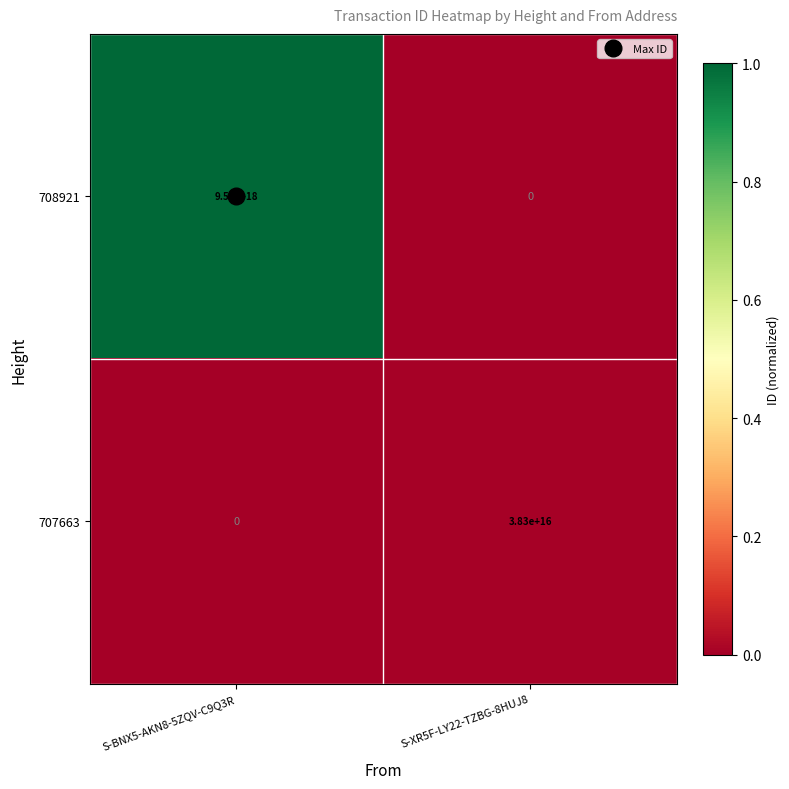

Rank the series at S-XR5F-LY22-TZBG-8HUJ8 from highest to lowest value.

707663, 708921